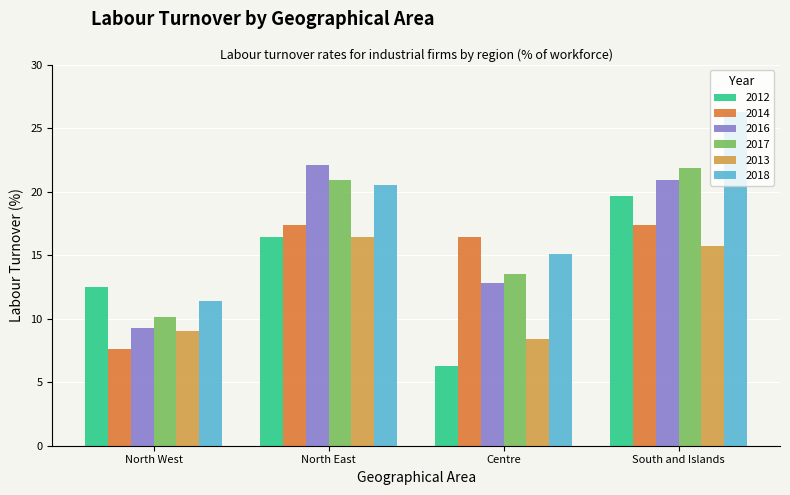

Which series has the widest spread of values?

2018